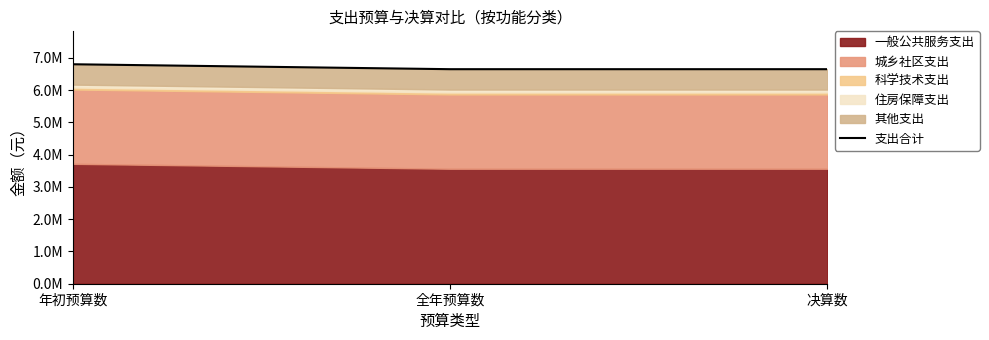

Which category has the highest value across all series?

年初预算数